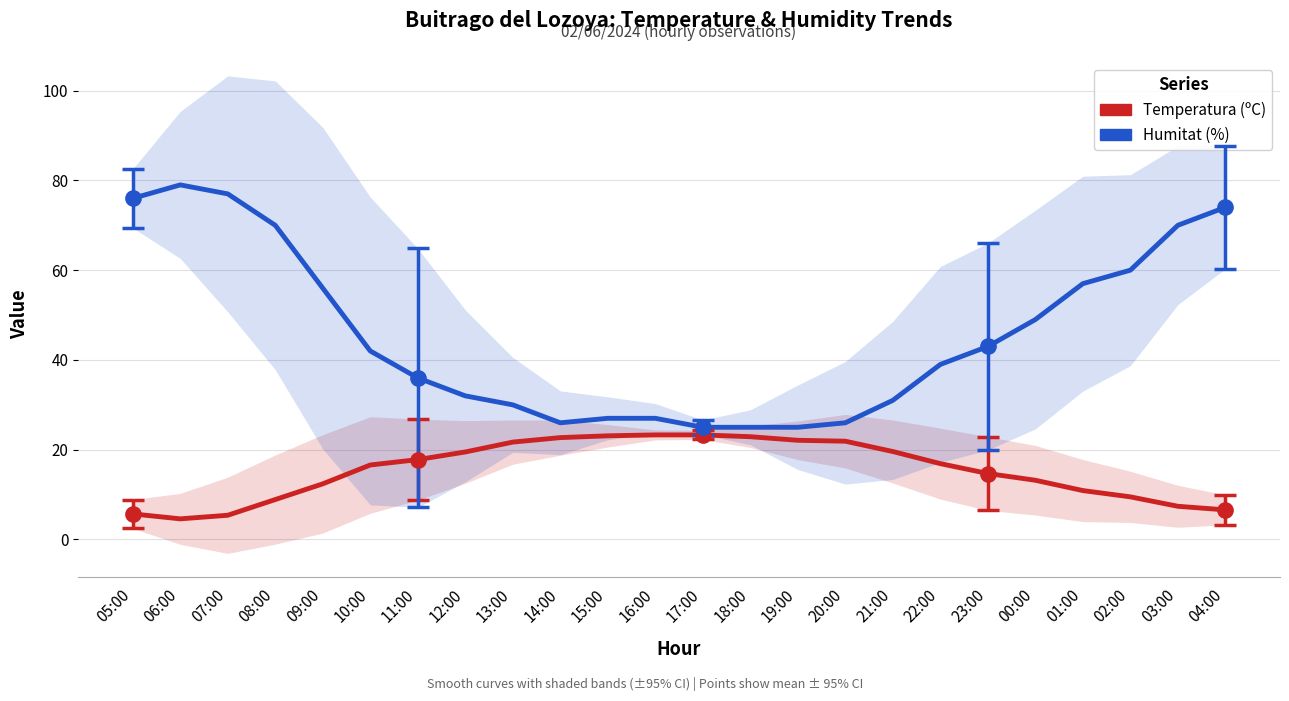

At which category is the sum across all series the highest?

06:00